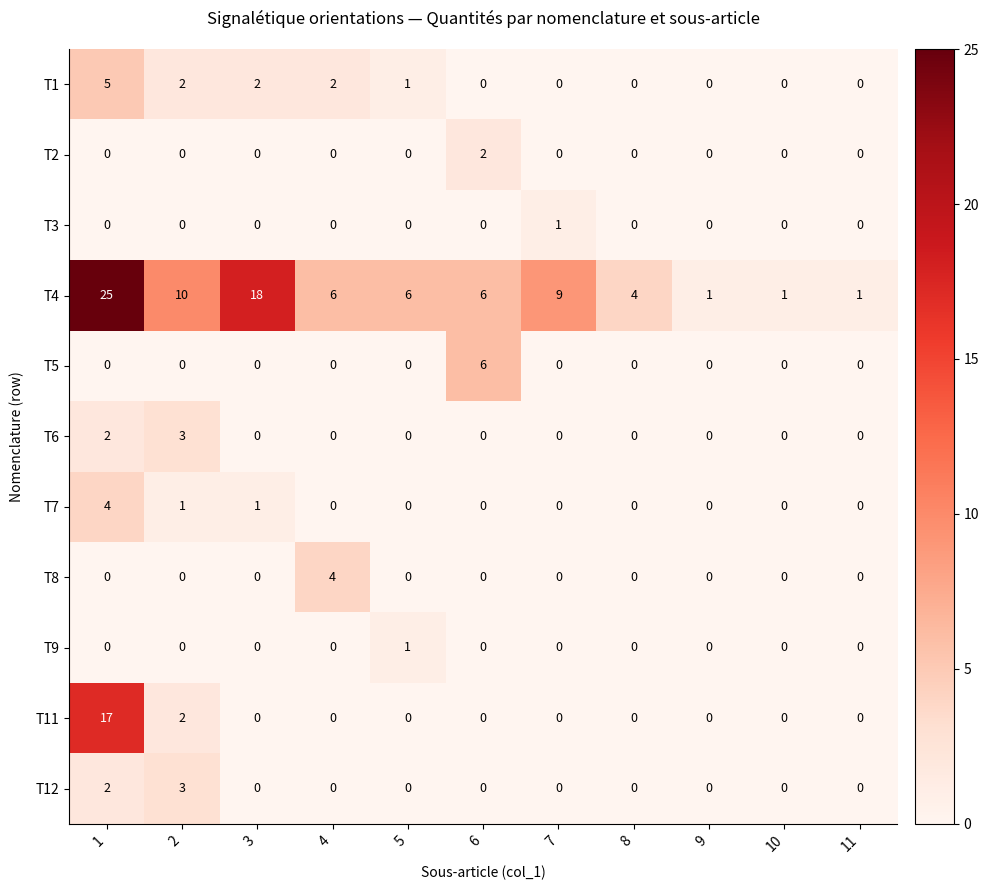

At which label does T8 reach its peak?

4